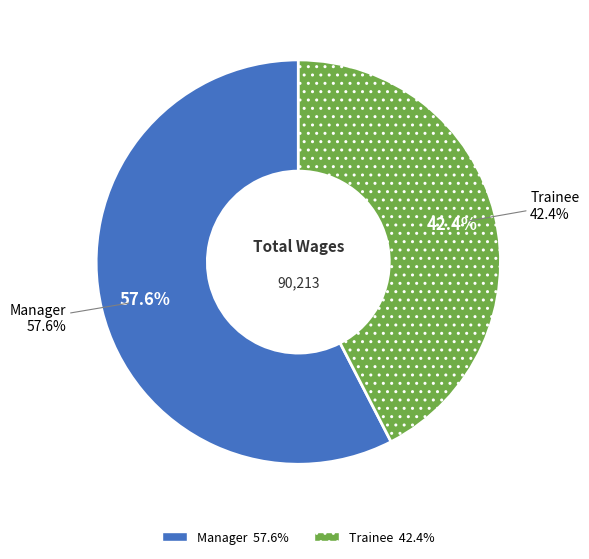

What is the largest slice in the pie chart?

Manager